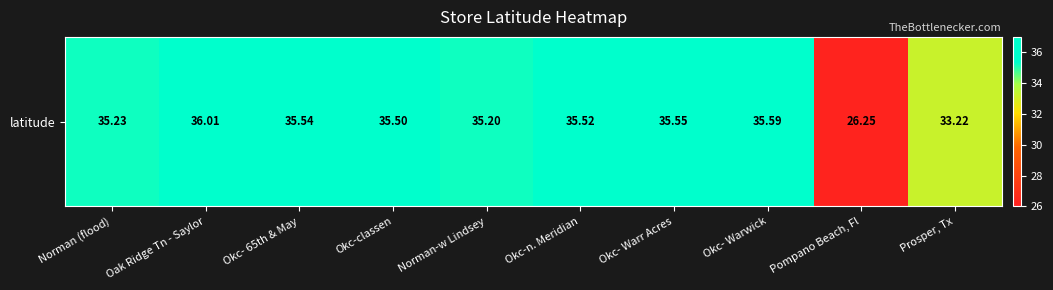

True or false: the data shows 35.5 at Okc-classen.

True